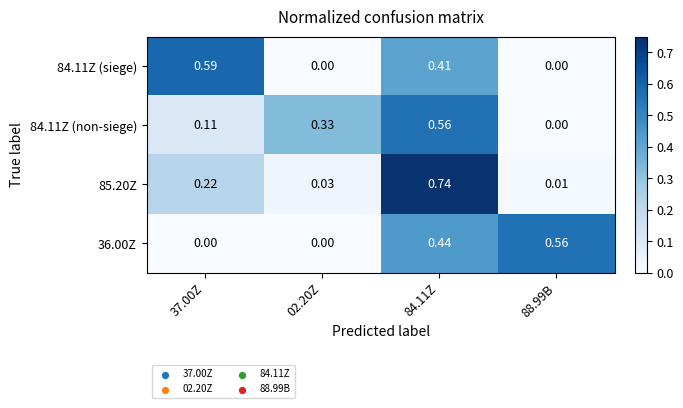

Is the value of 84.11Z (non-siege) at 37.00Z greater than the value of 85.20Z at 84.11Z?

No